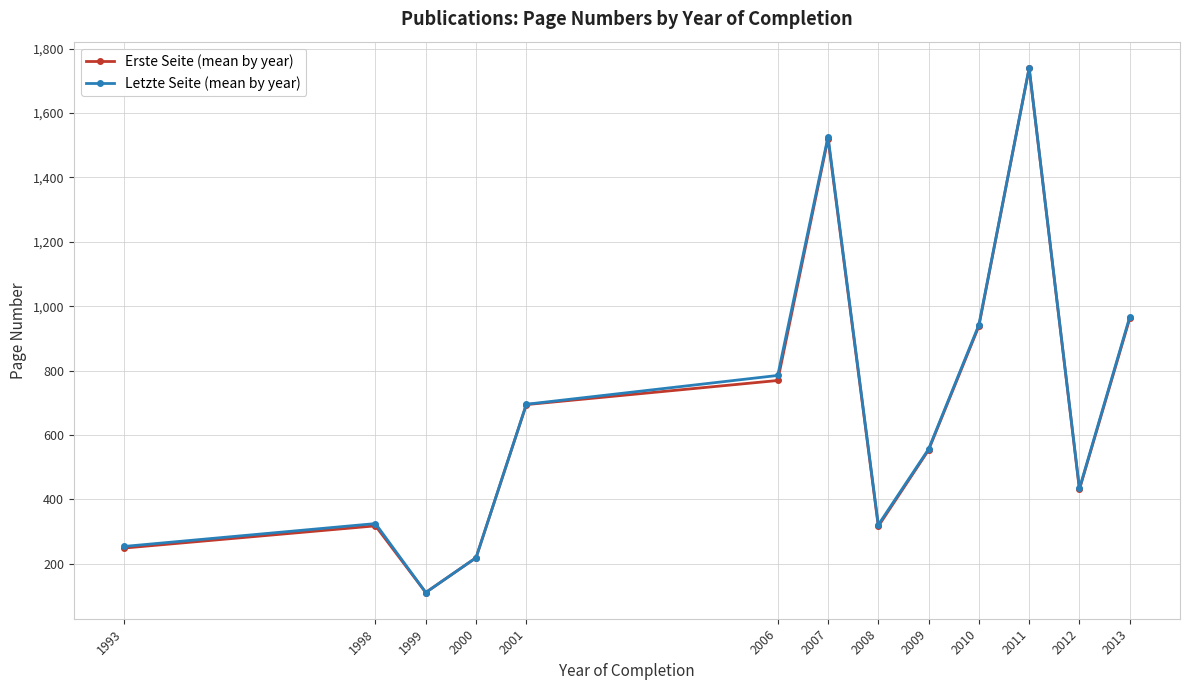

Read the Letzte Seite (mean by year) value at 2007.

1526.4